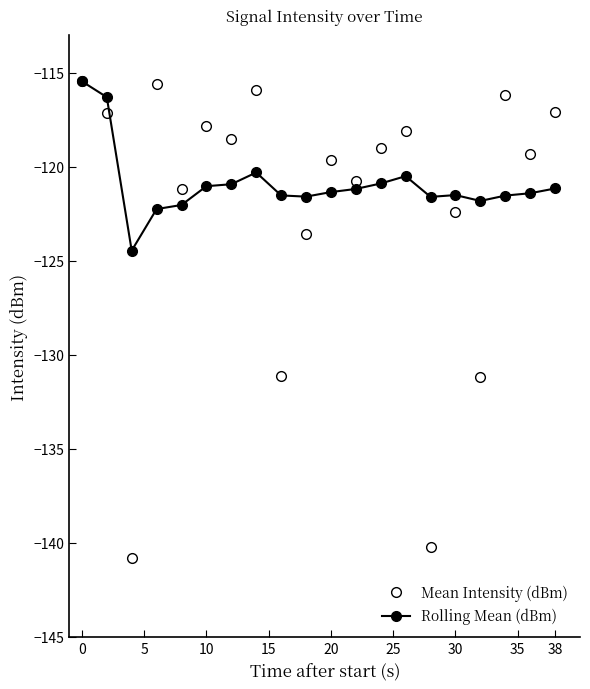

Is this an area chart (filled region under the line)?

No